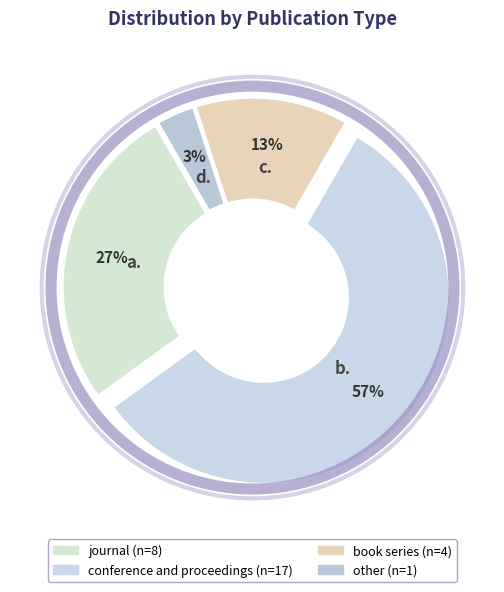

Count the number of slices in the pie.

4